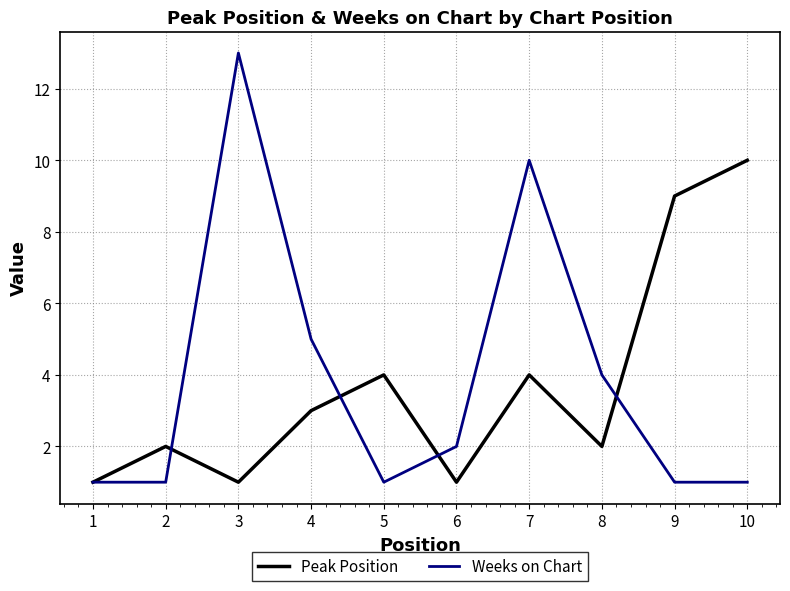

Rank the series by their maximum value, from lowest to highest.

Peak Position, Weeks on Chart